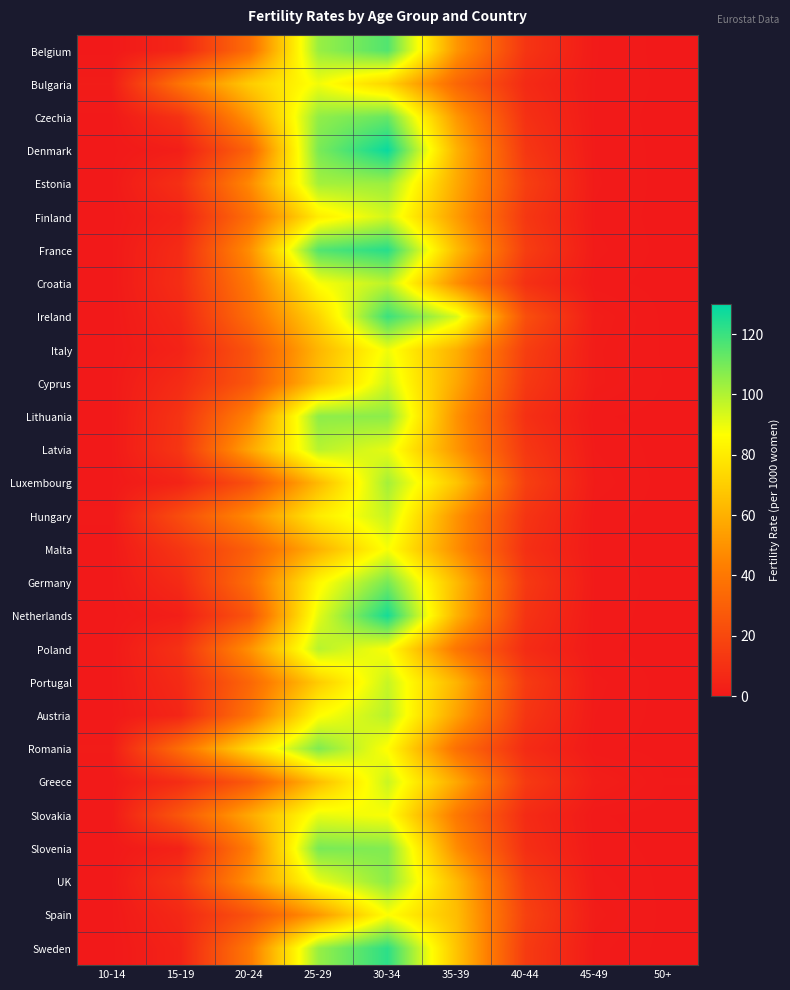

Reading left to right, extract all data points from this chart.

Belgium: 10-14=0.1	15-19=5.5	20-24=35.7	25-29=104.0	30-34=115.9	35-39=51.2	40-44=11.7	45-49=0.8	50+=0.1
Bulgaria: 10-14=1.6	15-19=38.9	20-24=69.3	25-29=88.8	30-34=72.3	35-39=32.9	40-44=7.2	45-49=0.8	50+=0.1
Czechia: 10-14=0.1	15-19=10.8	20-24=51.3	25-29=105.3	30-34=112.5	35-39=51.5	40-44=9.8	45-49=0.7	50+=0.0
Denmark: 10-14=0.0	15-19=2.4	20-24=31.5	25-29=109.1	30-34=128.3	35-39=60.7	40-44=12.5	45-49=0.7	50+=0.1
Estonia: 10-14=0.1	15-19=9.6	20-24=46.8	25-29=102.0	30-34=103.5	35-39=57.5	40-44=15.9	45-49=0.8	50+=0.1
Finland: 10-14=0.0	15-19=4.3	20-24=36.1	25-29=80.7	30-34=94.5	35-39=53.2	40-44=12.7	45-49=0.7	50+=0.0
France: 10-14=0.1	15-19=7.7	20-24=48.4	25-29=115.9	30-34=123.3	35-39=63.6	40-44=15.3	45-49=0.9	50+=0.1
Croatia: 10-14=0.0	15-19=8.6	20-24=41.0	25-29=87.5	30-34=98.1	35-39=48.5	40-44=9.8	45-49=0.5	50+=0.0
Ireland: 10-14=0.0	15-19=6.2	20-24=35.6	25-29=72.2	30-34=119.8	35-39=93.0	40-44=22.8	45-49=1.7	50+=0.1
Italy: 10-14=0.0	15-19=4.1	20-24=25.0	25-29=62.0	30-34=89.2	35-39=59.7	40-44=15.7	45-49=1.4	50+=0.2
Cyprus: 10-14=0.2	15-19=7.8	20-24=25.9	25-29=64.9	30-34=94.7	35-39=56.7	40-44=13.4	45-49=1.4	50+=0.2
Lithuania: 10-14=0.1	15-19=11.2	20-24=44.2	25-29=105.8	30-34=106.1	35-39=49.6	40-44=9.7	45-49=0.3	50+=0.0
Latvia: 10-14=0.0	15-19=12.1	20-24=56.0	25-29=98.7	30-34=90.9	35-39=51.2	40-44=12.8	45-49=0.8	50+=0.0
Luxembourg: 10-14=0.1	15-19=4.6	20-24=23.2	25-29=63.2	30-34=102.1	35-39=67.0	40-44=16.3	45-49=1.1	50+=0.1
Hungary: 10-14=0.3	15-19=22.0	20-24=47.3	25-29=80.1	30-34=96.3	35-39=50.0	40-44=11.5	45-49=0.5	50+=0.0
Malta: 10-14=0.1	15-19=12.1	20-24=29.9	25-29=60.4	30-34=87.8	35-39=48.4	40-44=9.5	45-49=0.5	50+=0.0
Germany: 10-14=0.1	15-19=7.4	20-24=35.8	25-29=84.3	30-34=109.8	35-39=63.3	40-44=13.5	45-49=0.7	50+=0.1
Netherlands: 10-14=0.0	15-19=2.6	20-24=25.1	25-29=91.3	30-34=126.3	35-39=60.6	40-44=10.9	45-49=0.5	50+=0.1
Poland: 10-14=0.0	15-19=10.3	20-24=49.1	25-29=98.8	30-34=87.1	35-39=39.1	40-44=7.9	45-49=0.4	50+=0.0
Portugal: 10-14=0.1	15-19=7.3	20-24=32.7	25-29=69.5	30-34=96.2	35-39=61.1	40-44=14.3	45-49=0.9	50+=0.1
Austria: 10-14=0.1	15-19=5.5	20-24=38.3	25-29=85.9	30-34=98.8	35-39=55.1	40-44=11.7	45-49=0.8	50+=0.1
Romania: 10-14=1.4	15-19=36.4	20-24=74.3	25-29=108.3	30-34=85.9	35-39=36.7	40-44=7.8	45-49=0.4	50+=0.0
Greece: 10-14=0.4	15-19=8.5	20-24=27.2	25-29=64.4	30-34=95.8	35-39=57.1	40-44=13.9	45-49=2.2	50+=0.3
Slovakia: 10-14=0.3	15-19=26.3	20-24=57.2	25-29=90.3	30-34=87.5	35-39=40.2	40-44=7.6	45-49=0.3	50+=0.0
Slovenia: 10-14=0.0	15-19=3.8	20-24=42.7	25-29=109.4	30-34=107.8	35-39=48.0	40-44=9.1	45-49=0.6	50+=0.1
UK: 10-14=0.0	15-19=11.9	20-24=49.7	25-29=89.8	30-34=106.0	35-39=63.1	40-44=14.5	45-49=1.0	50+=0.1
Spain: 10-14=0.1	15-19=6.2	20-24=24.1	25-29=51.7	30-34=86.9	35-39=64.4	40-44=16.9	45-49=1.5	50+=0.1
Sweden: 10-14=0.0	15-19=4.2	20-24=40.4	25-29=104.3	30-34=122.2	35-39=66.3	40-44=14.3	45-49=0.9	50+=0.1